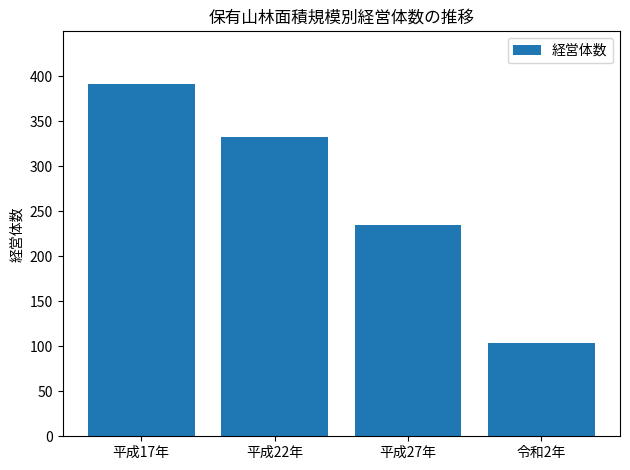

List the labels in order of value, largest first.

平成17年, 平成22年, 平成27年, 令和2年